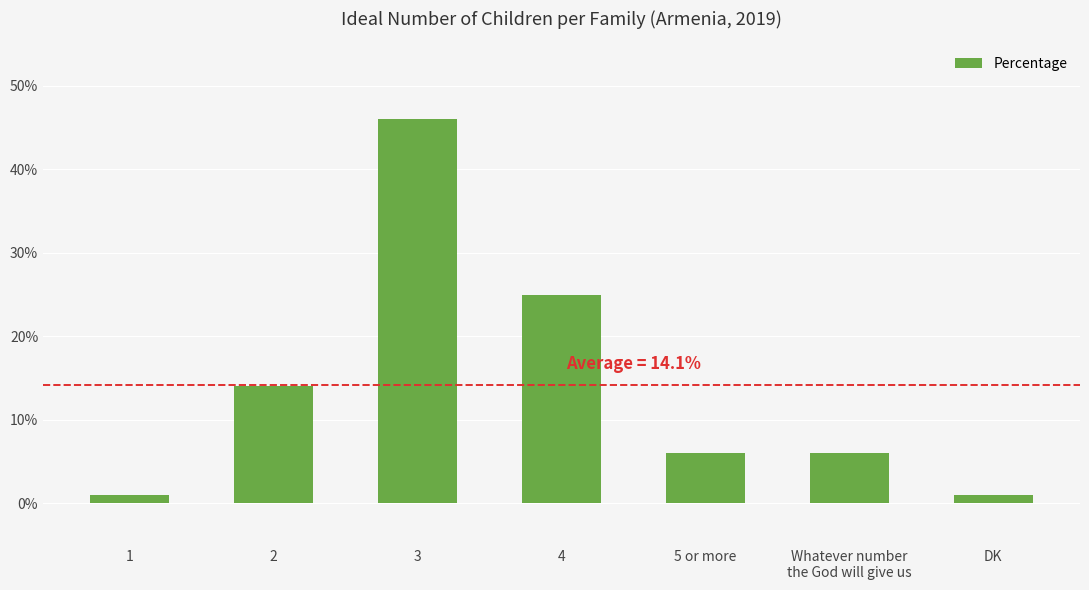

What is the change in value from 4 to Whatever number
the God will give us?

-19